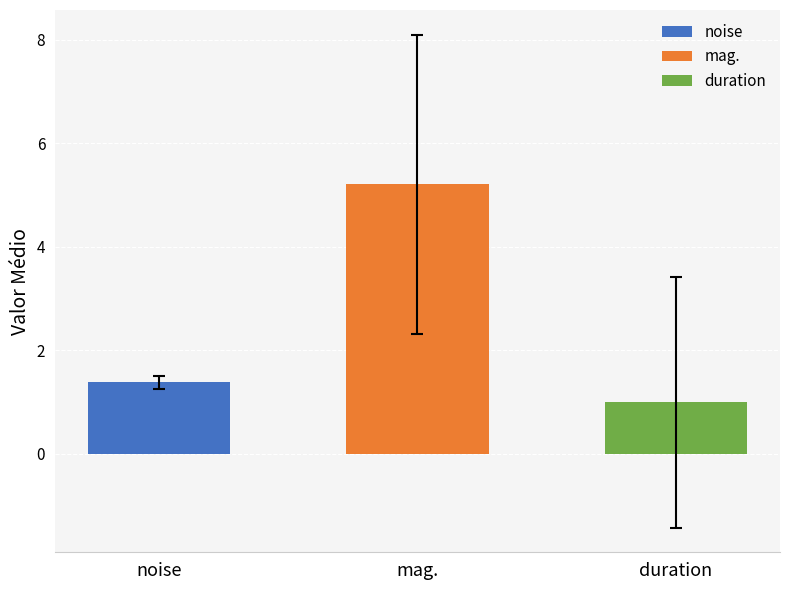

What is the minimum value for noise?

1.1